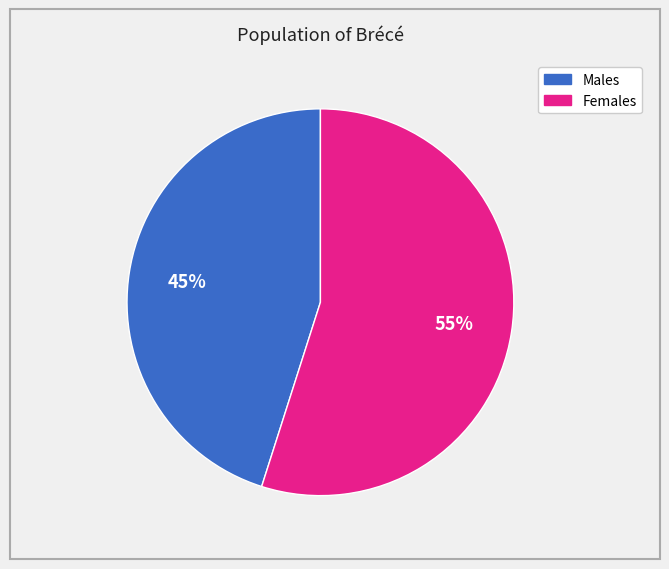

To the nearest percent, what is the difference between the largest and smallest slice percentages?

10%